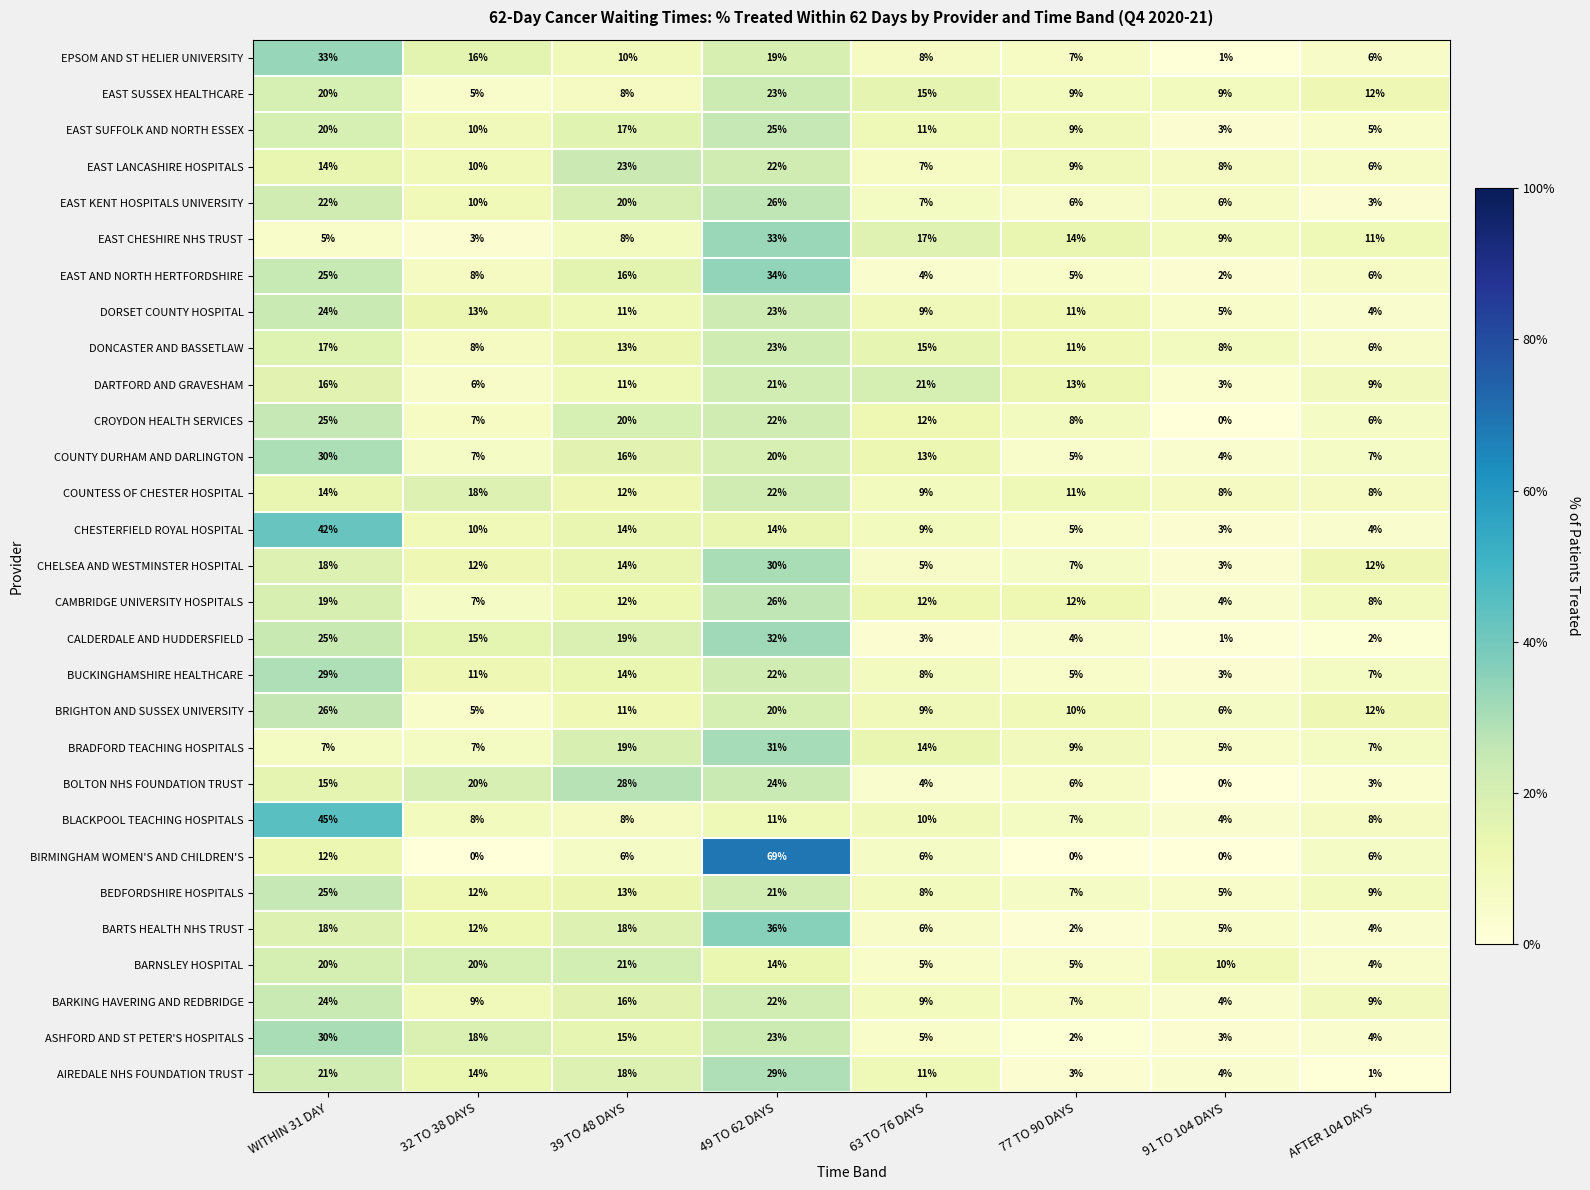

True or false: BUCKINGHAMSHIRE HEALTHCARE has a value of 7 at AFTER 104 DAYS.

True